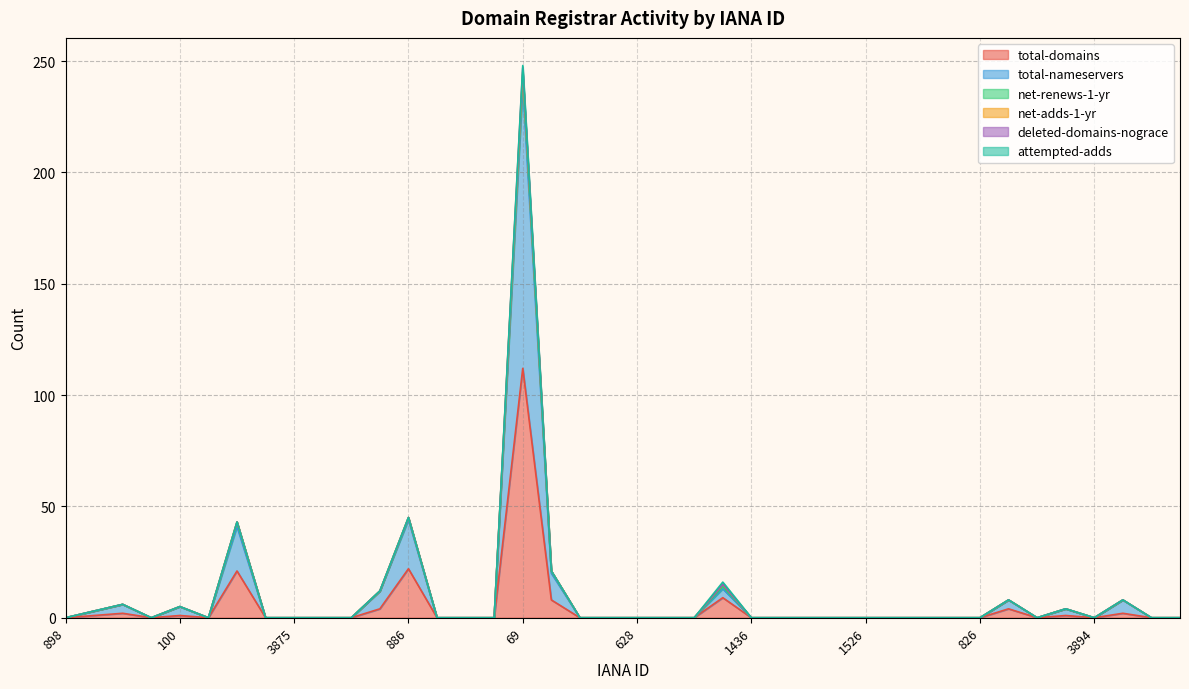

What are all the series names shown in the legend?

total-domains, total-nameservers, net-renews-1-yr, net-adds-1-yr, deleted-domains-nograce, attempted-adds